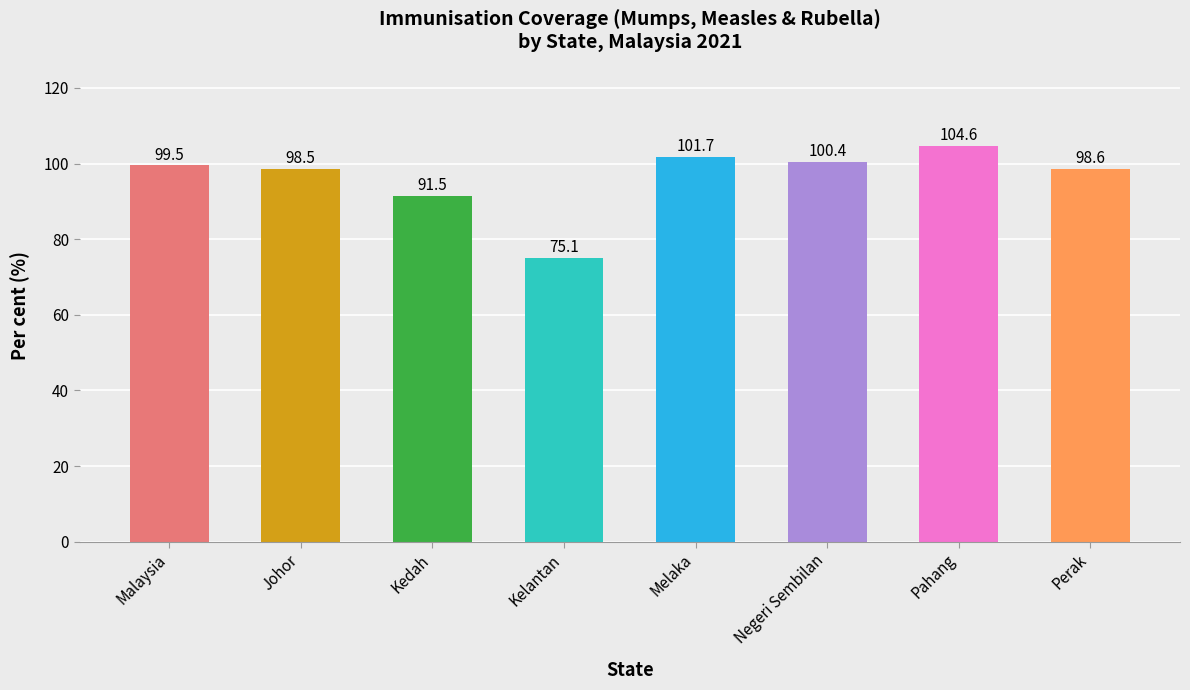

At which category does the chart reach its peak across all series?

Pahang